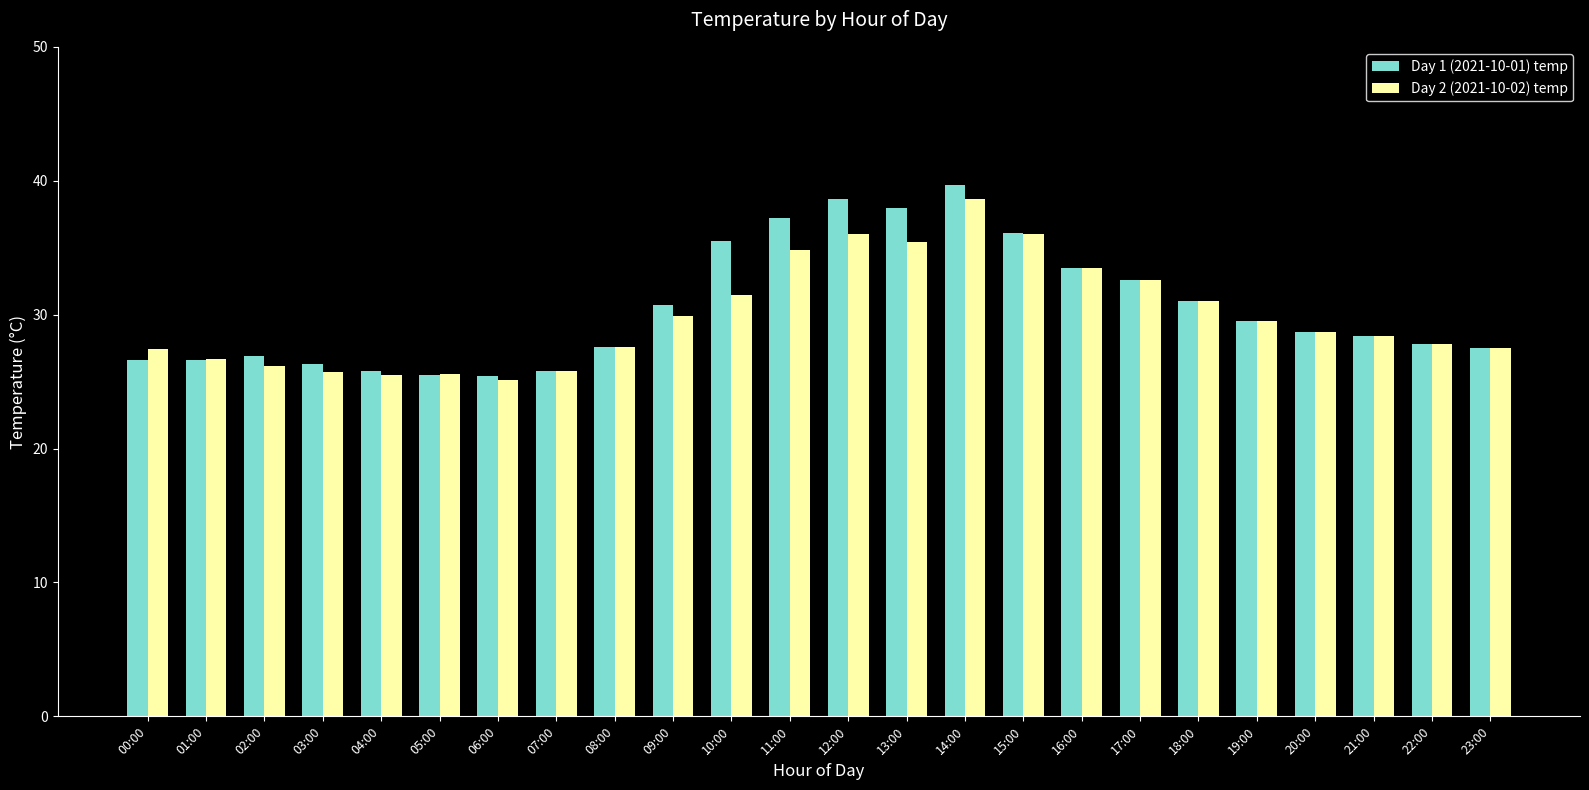

What is the difference between the highest and lowest values at 06:00?

0.3